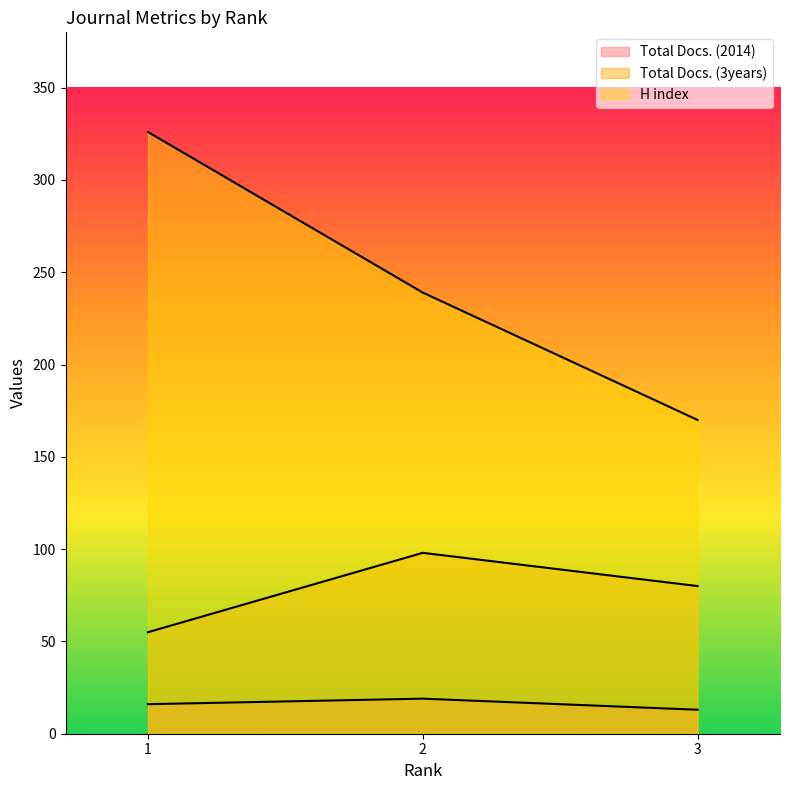

Read the H index value at 3, to the nearest 10.

170